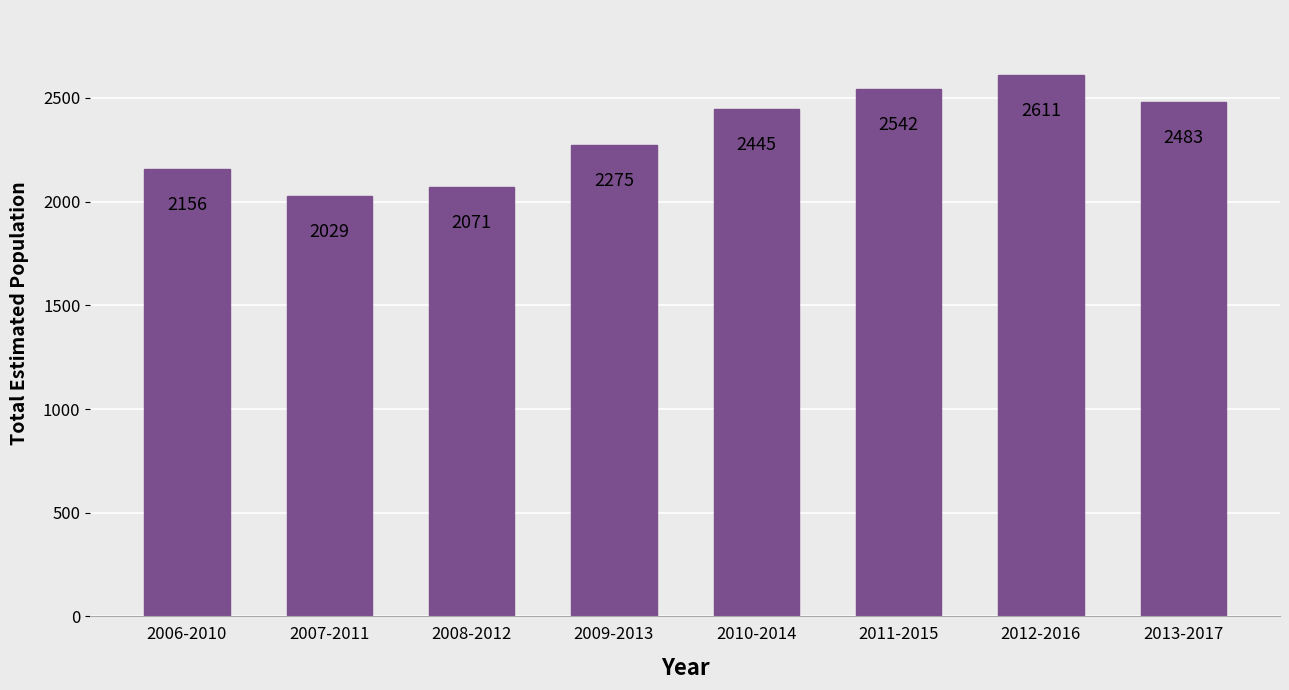

How many data points does each series have?

8